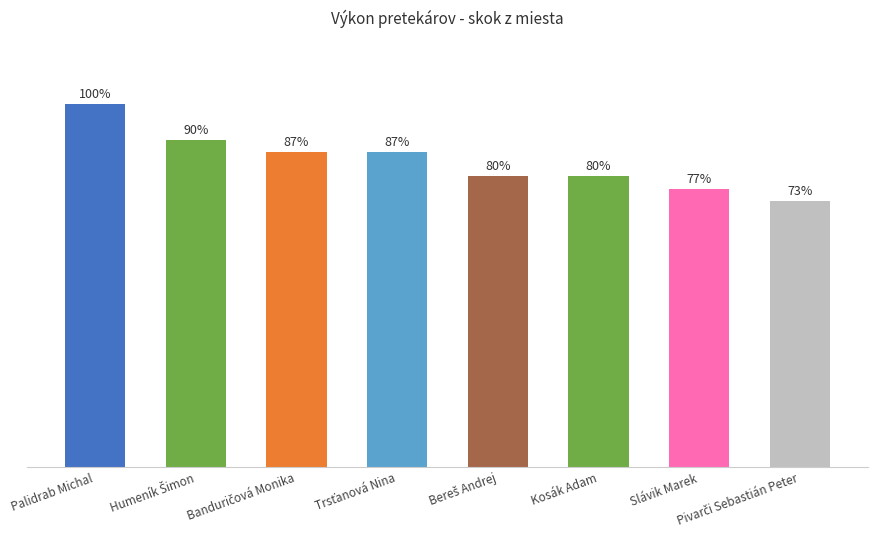

What is the difference between the values at Banduričová Monika and Kosák Adam?

10